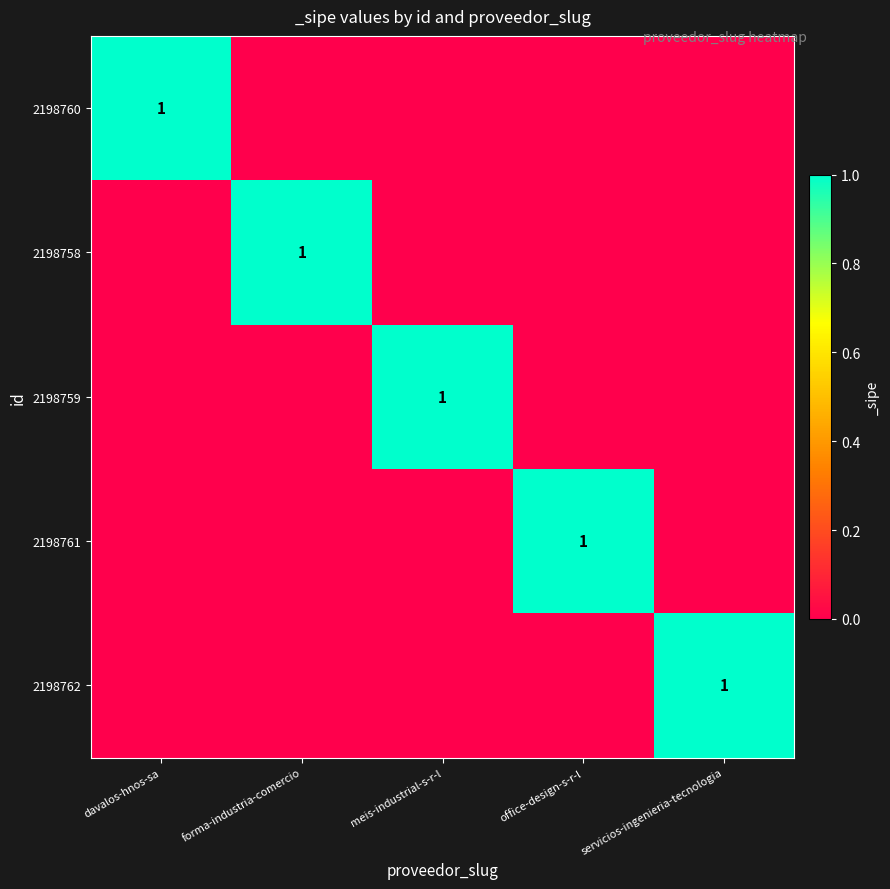

At how many categories does at least one series exceed 0?

5